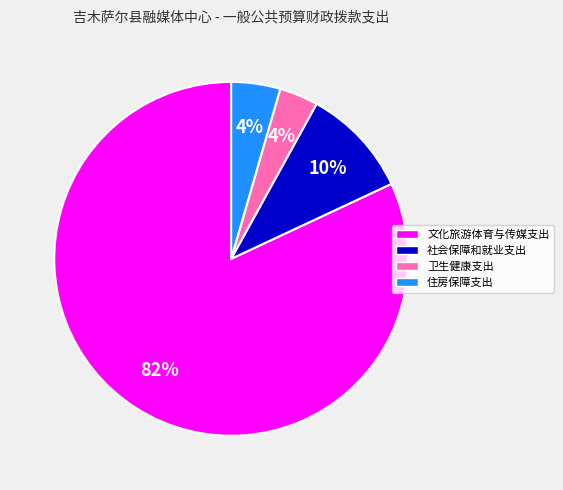

How many slices are in this pie chart?

4